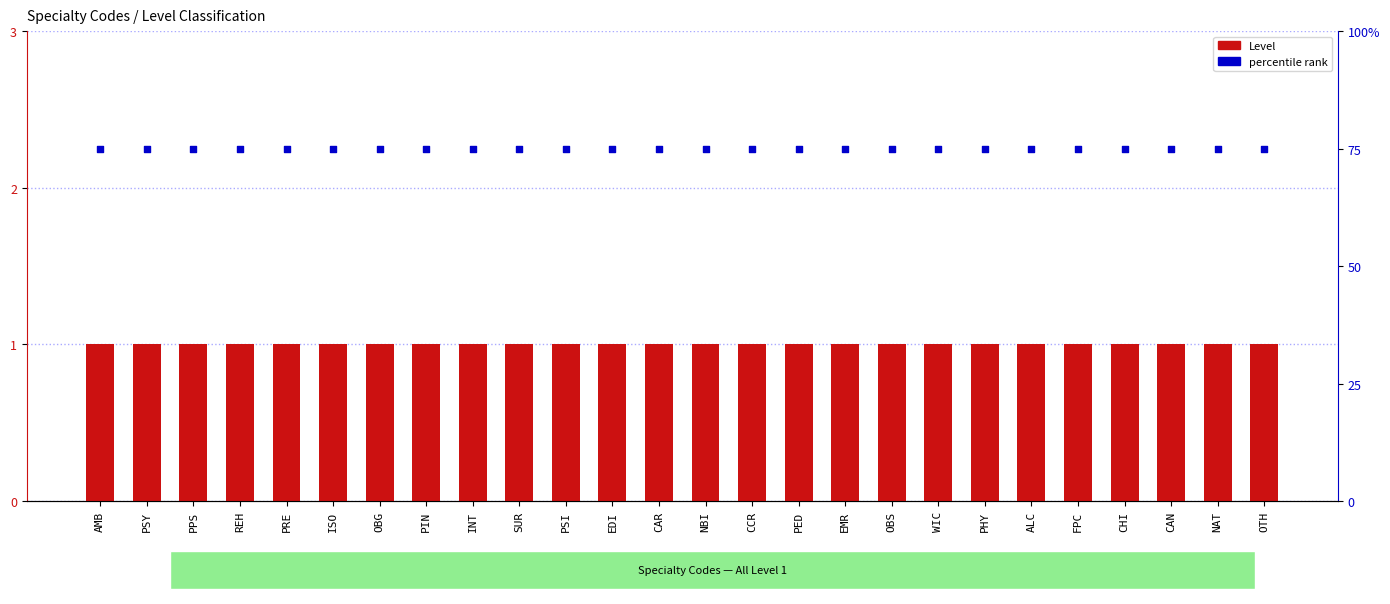

Which series contains the highest Y value?

percentile rank